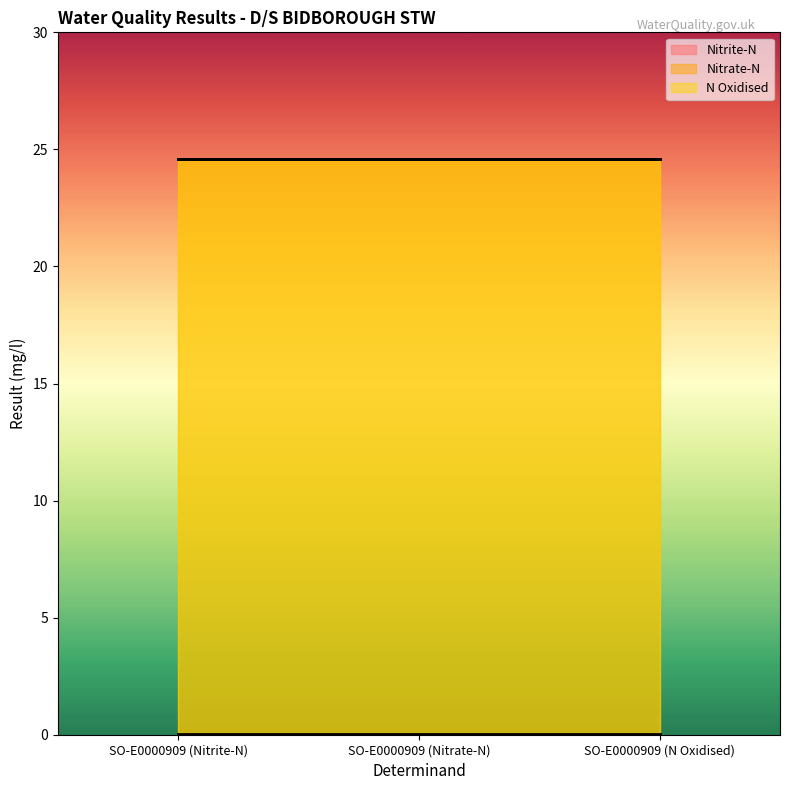

Is the value of Nitrite-N at SO-E0000909 (Nitrate-N) greater than the value of Nitrate-N at SO-E0000909 (Nitrite-N)?

No